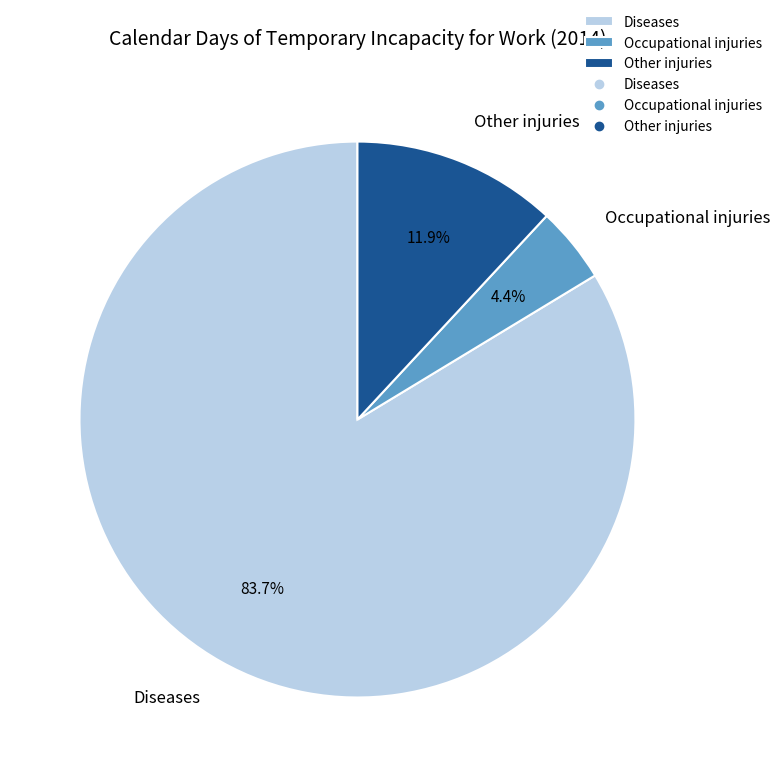

Which category has the biggest portion of the pie?

Diseases